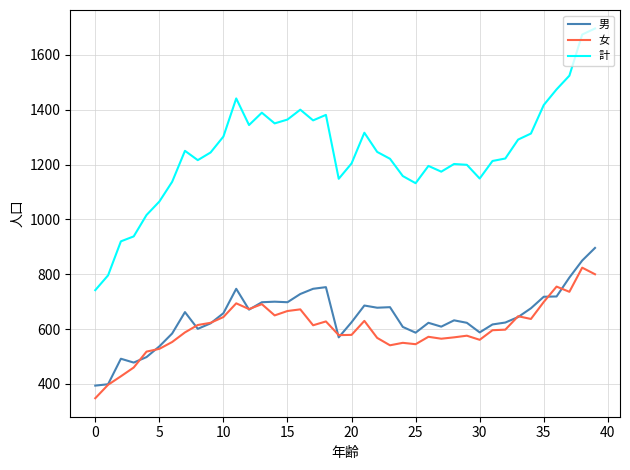

What is the lowest value of the 女 series?

348